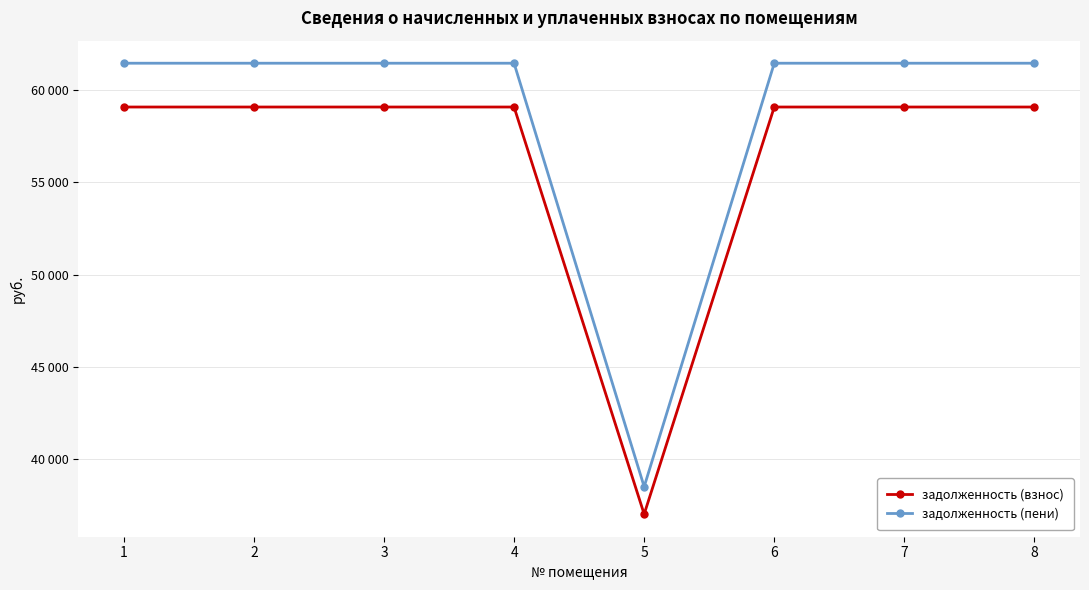

The задолженность (взнос) series shows 59091.1 at 4. True or false?

True